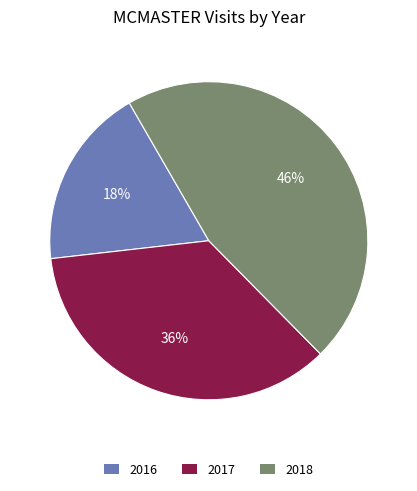

Is there a majority slice in this chart?

No